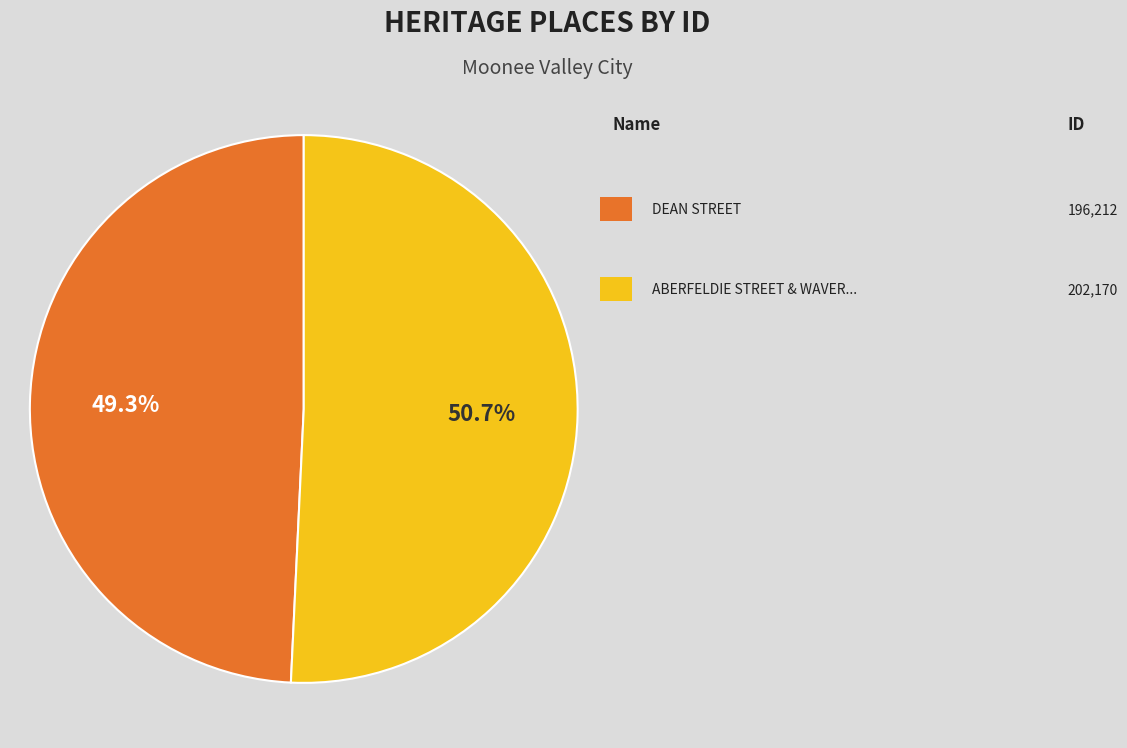

Is there a majority slice in this chart?

Yes